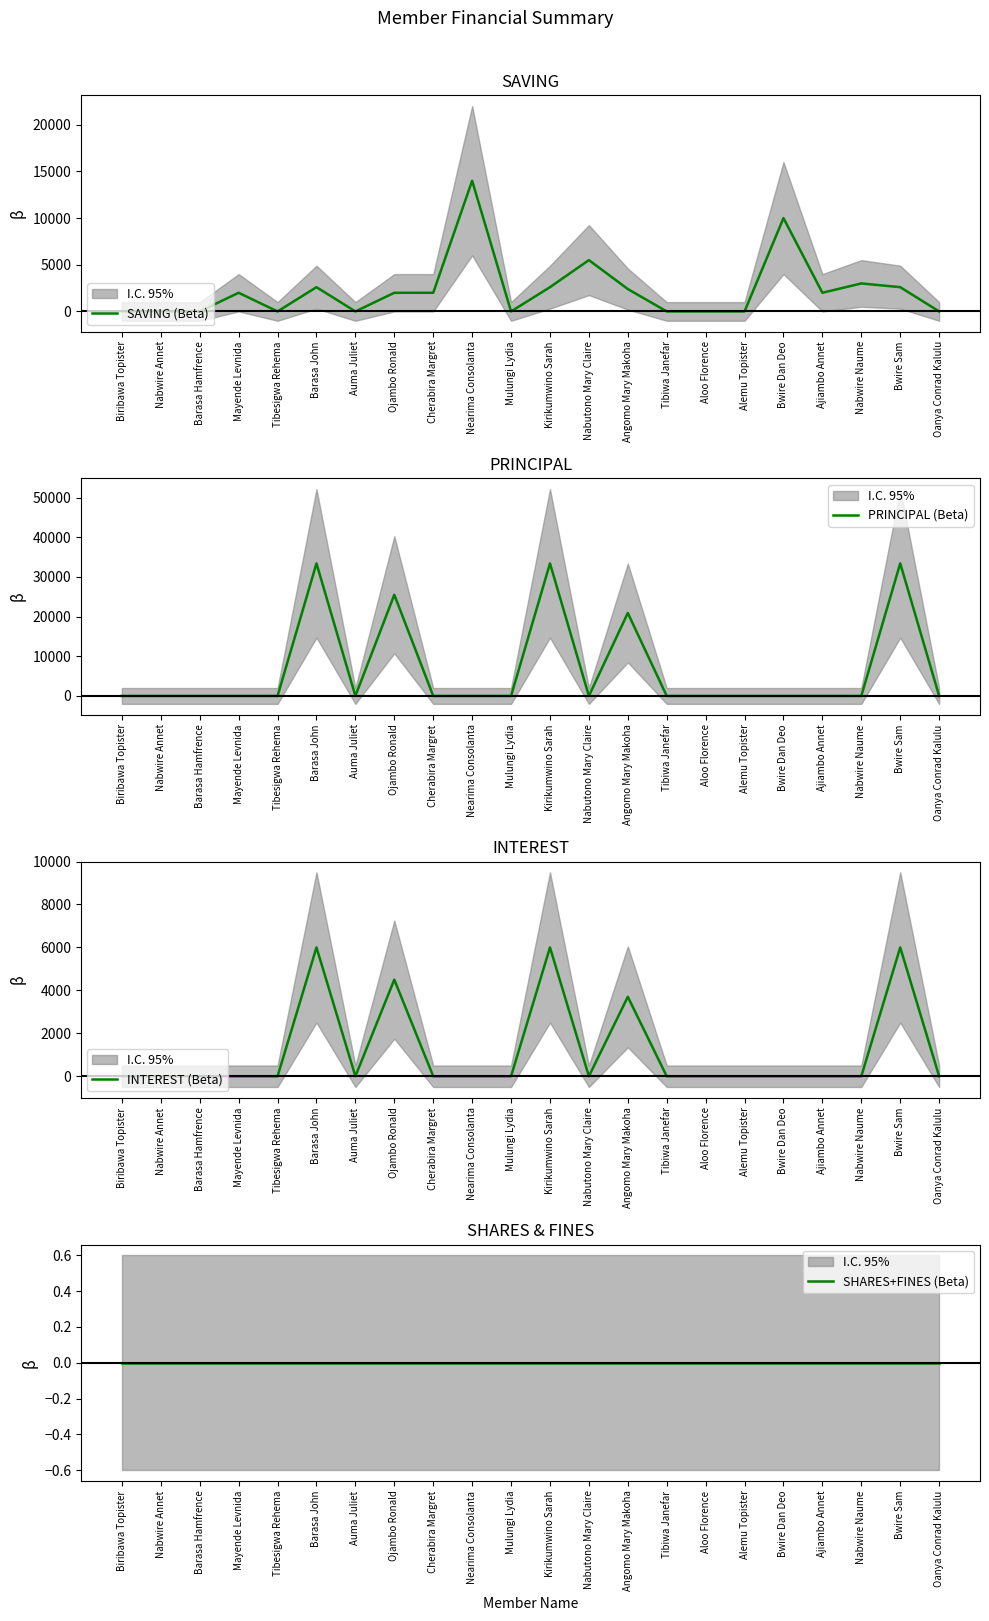

Reading left to right, extract all data points from this chart.

SAVING (Beta): 0	0	0	2000	0	2600	0	2000	2000	14000	0	2600	5500	2400	0	0	0	10000	2000	3000	2600	0
PRINCIPAL (Beta): 0	0	0	0	0	33400	0	25500	0	0	0	33400	0	20900	0	0	0	0	0	0	33400	0
INTEREST (Beta): 0	0	0	0	0	6000	0	4500	0	0	0	6000	0	3700	0	0	0	0	0	0	6000	0
SHARES+FINES (Beta): 0	0	0	0	0	0	0	0	0	0	0	0	0	0	0	0	0	0	0	0	0	0